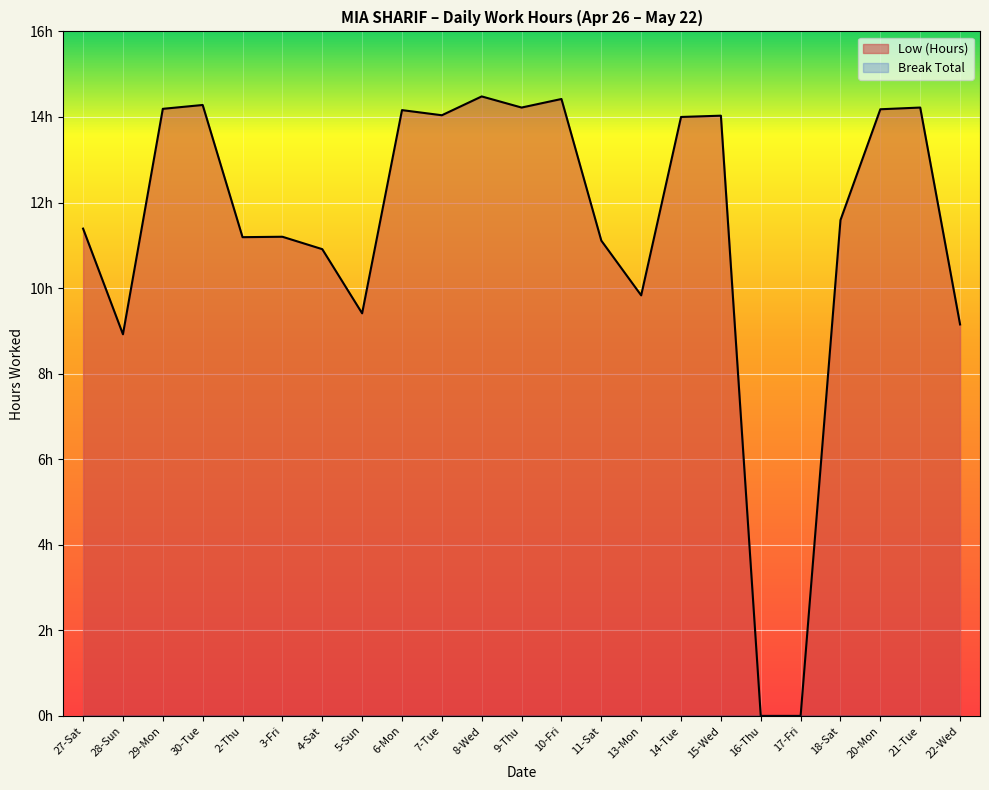

At which label is Break Total closest to 0?

27-Sat